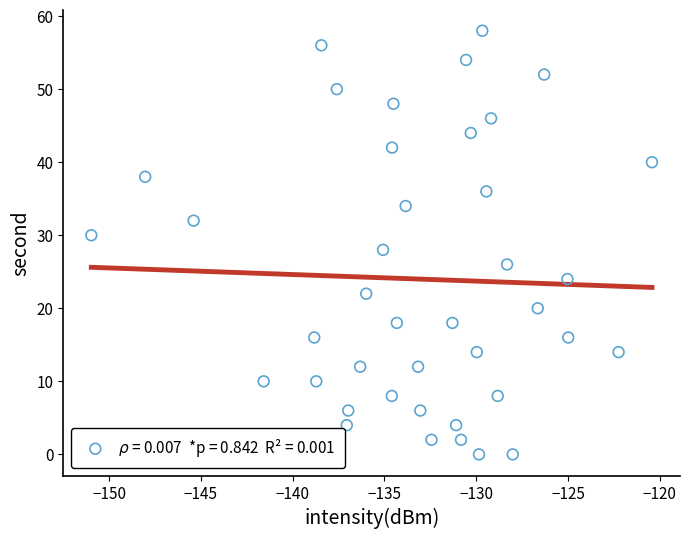

What is the range of Y values (max minus min)?

58